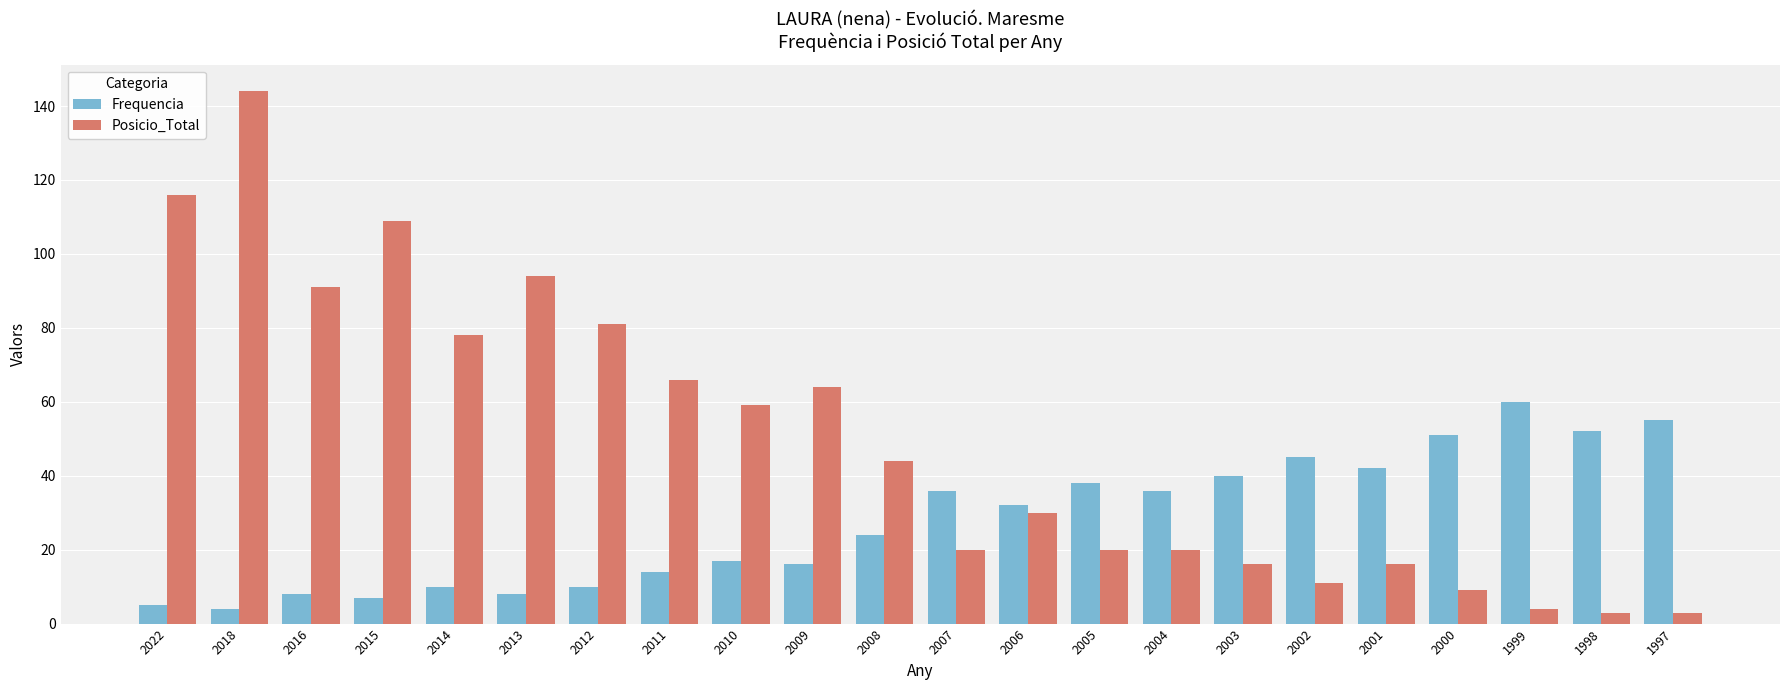

Reading left to right, list all the values displayed in this chart.

Frequencia: 2022=5	2018=4	2016=8	2015=7	2014=10	2013=8	2012=10	2011=14	2010=17	2009=16	2008=24	2007=36	2006=32	2005=38	2004=36	2003=40	2002=45	2001=42	2000=51	1999=60	1998=52	1997=55
Posicio_Total: 2022=116	2018=144	2016=91	2015=109	2014=78	2013=94	2012=81	2011=66	2010=59	2009=64	2008=44	2007=20	2006=30	2005=20	2004=20	2003=16	2002=11	2001=16	2000=9	1999=4	1998=3	1997=3